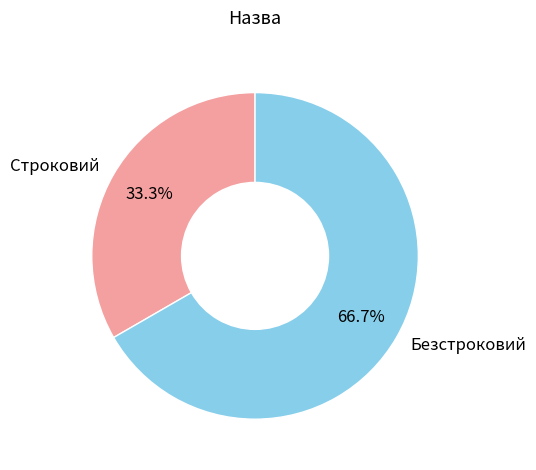

Approximately how many times larger is the value at Безстроковий compared to Строковий?

2.0